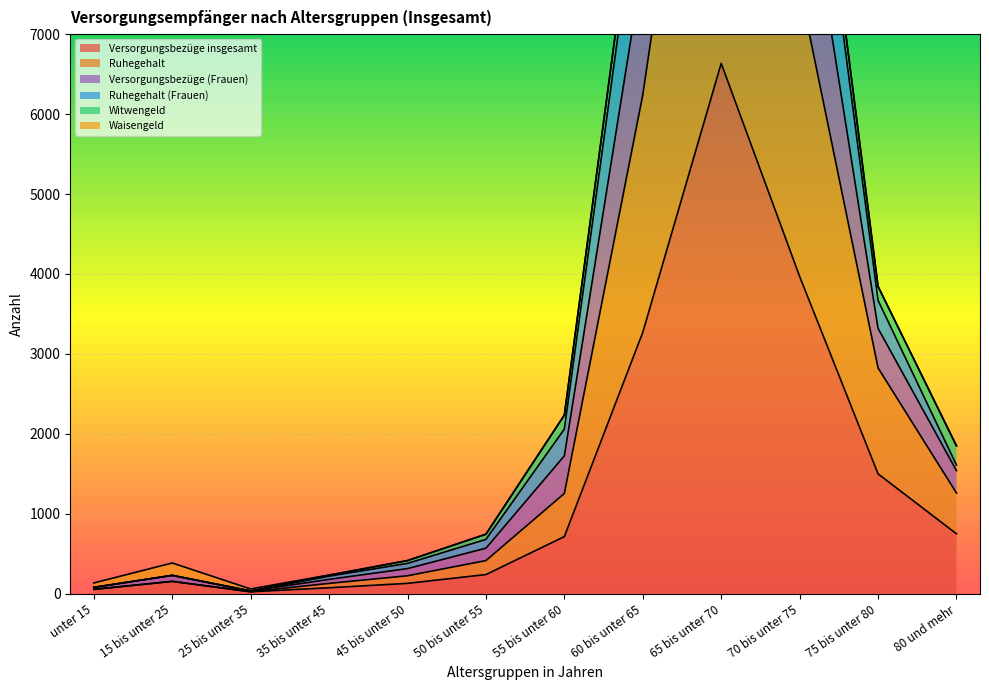

True or false: Versorgungsbezüge (Frauen) and Versorgungsbezüge insgesamt intersect in this chart.

False